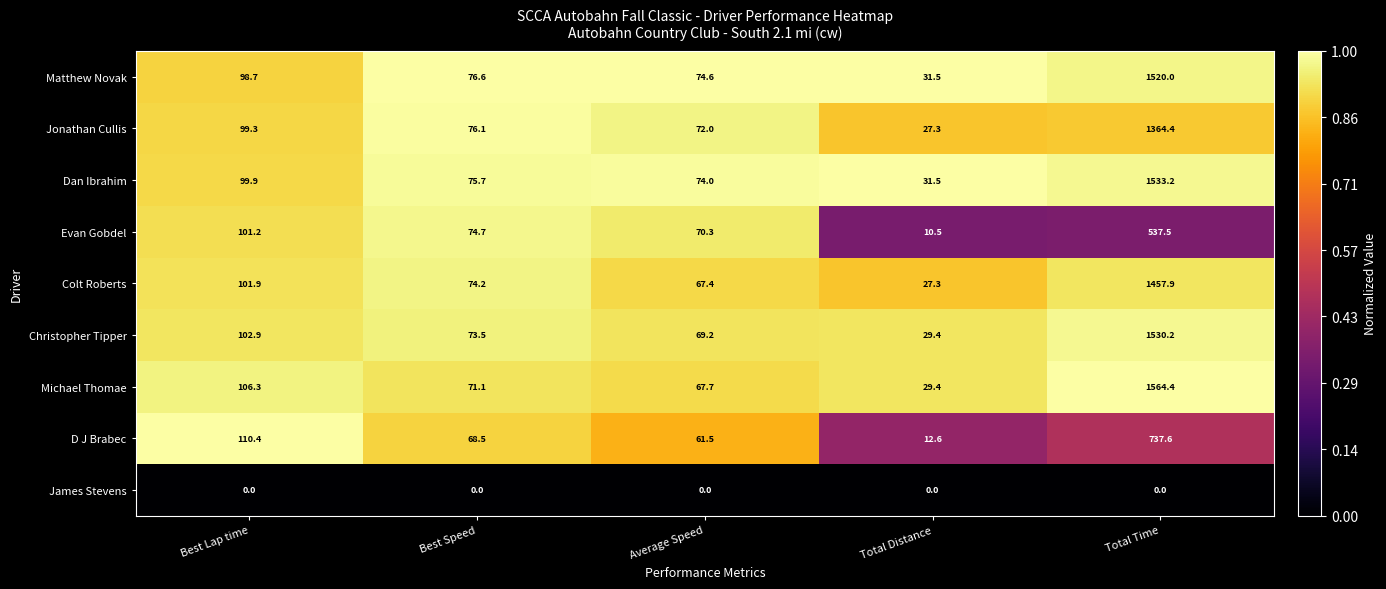

Between Best Speed and Total Distance, which series saw the biggest shift?

Evan Gobdel